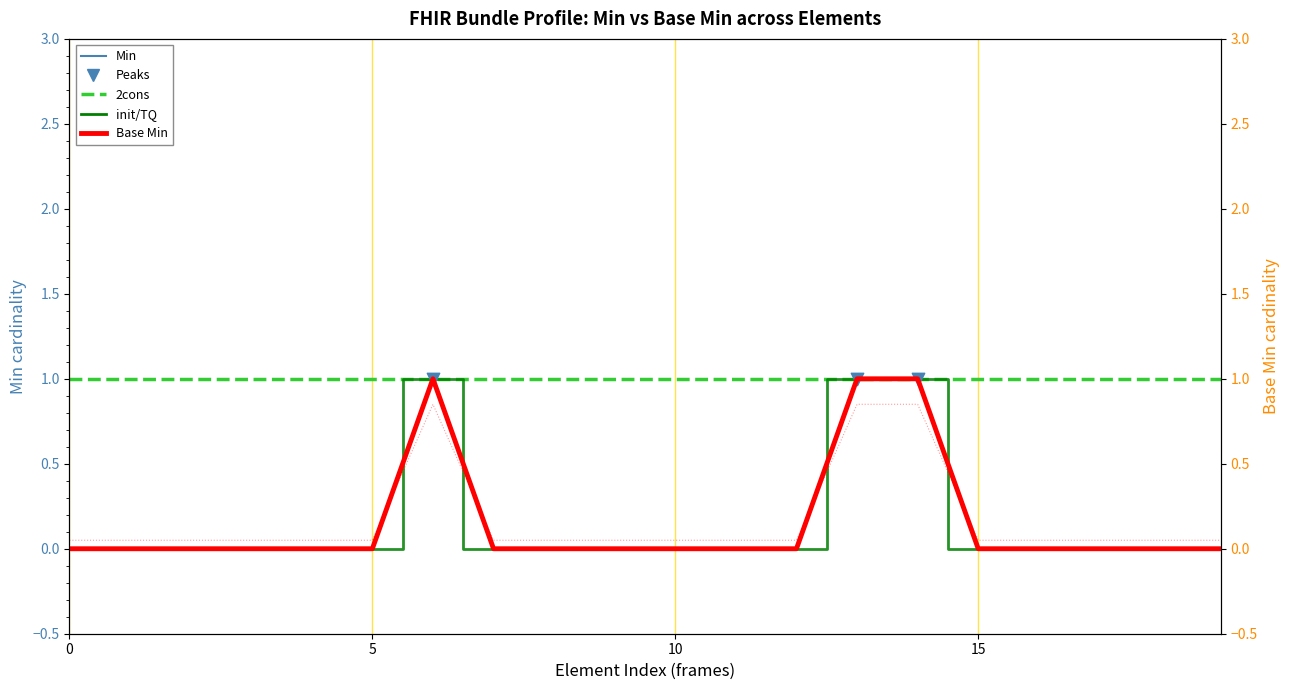

Which series reaches the minimum Y coordinate?

Min